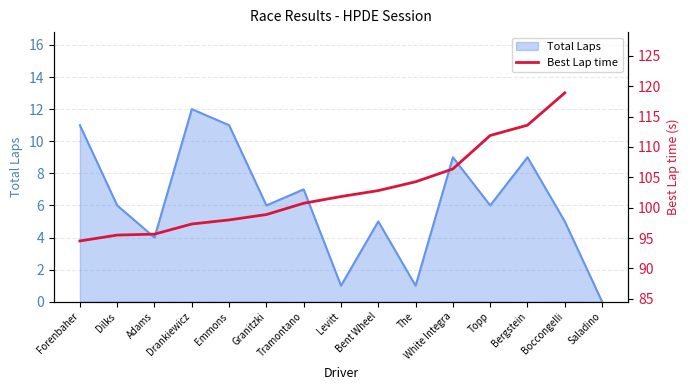

List the labels in order of value, smallest first.

Forenbaher, Dilks, Adams, Drankiewicz, Emmons, Granitzki, Tramontano, Levitt, Bent Wheel, The, White Integra, Topp, Bergstein, Boccongelli, Saladino